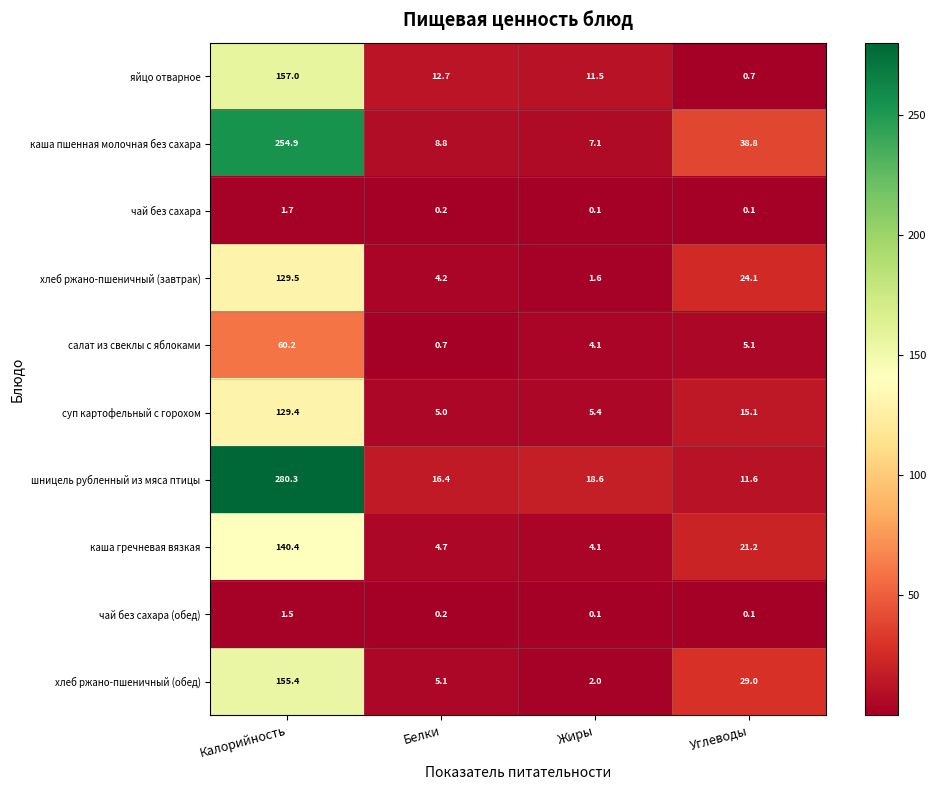

Rank the categories by суп картофельный с горохом value from lowest to highest.

Белки, Жиры, Углеводы, Калорийность